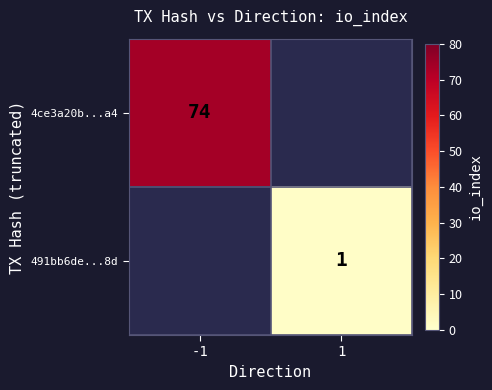

Is the value of 4ce3a20b...a4 at -1 greater than the value of 491bb6de...8d at 1?

Yes